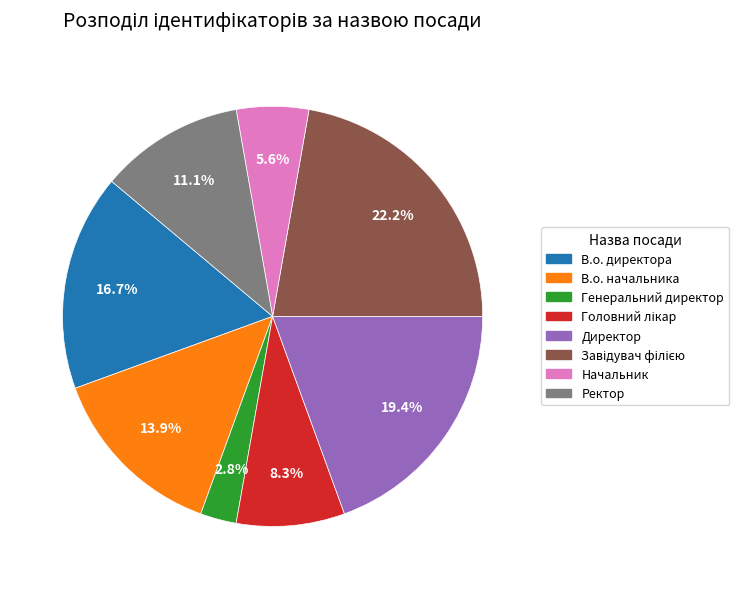

Which category has the smallest portion of the pie?

Генеральний директор